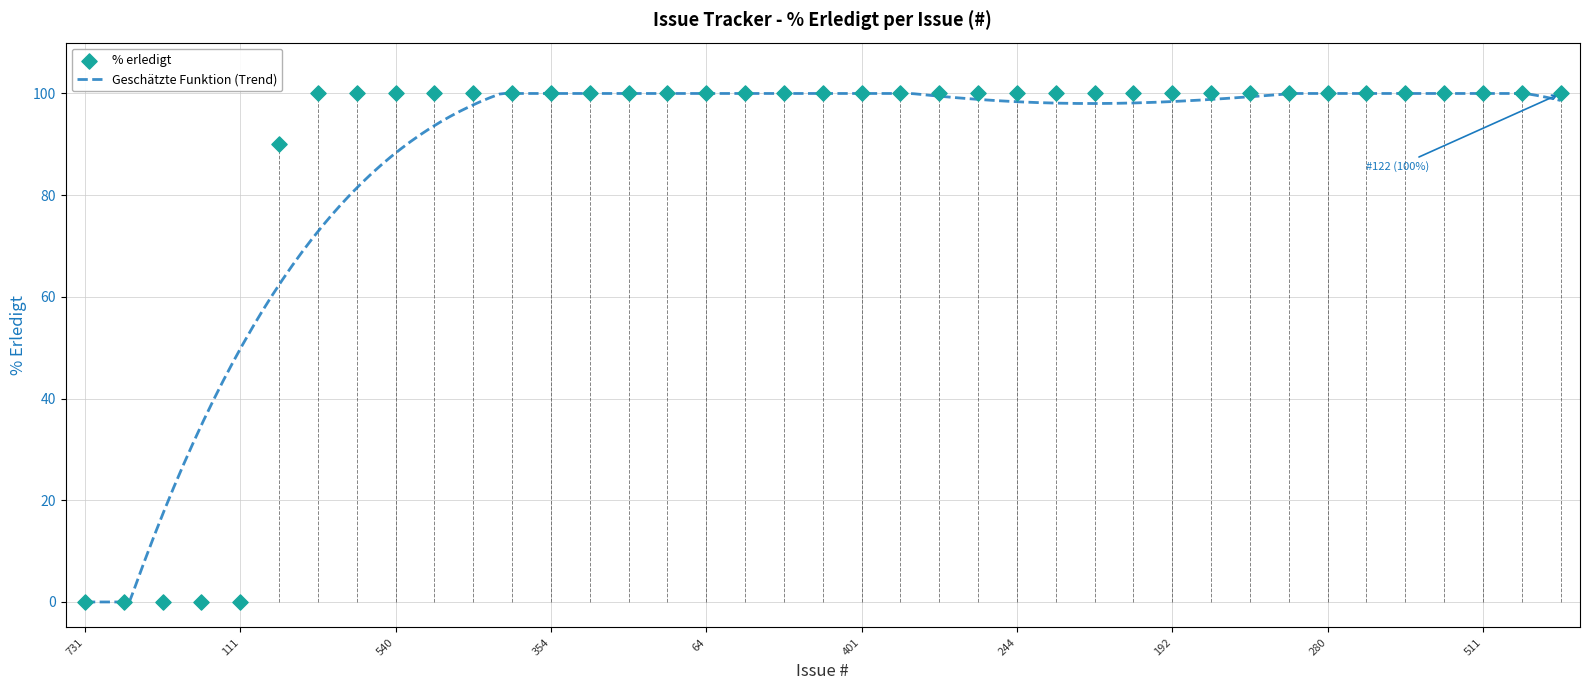

Which has a higher value, 491 or 241?

241